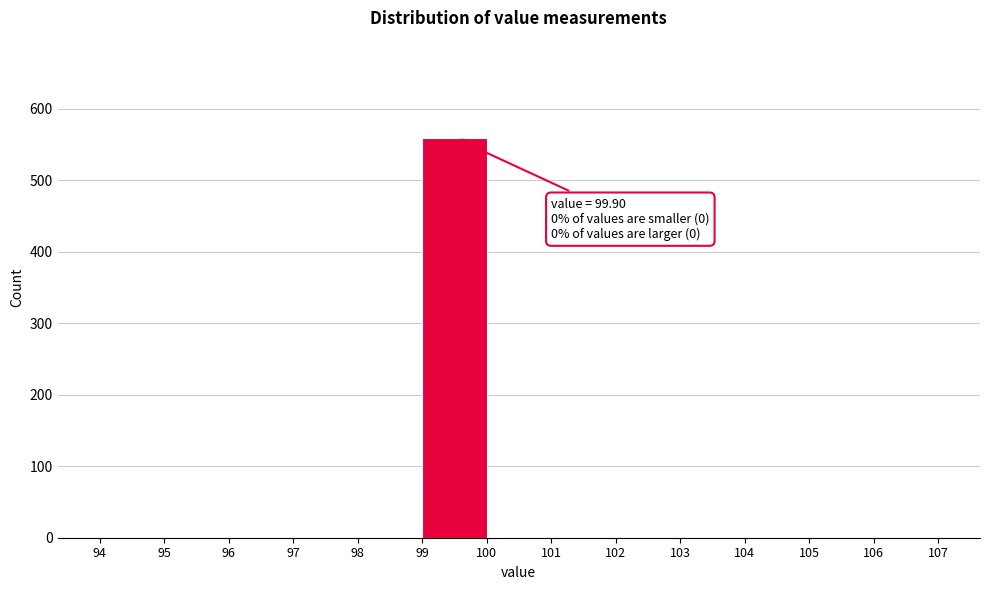

Over which range of the x-axis is the bar tallest?

99 to 100